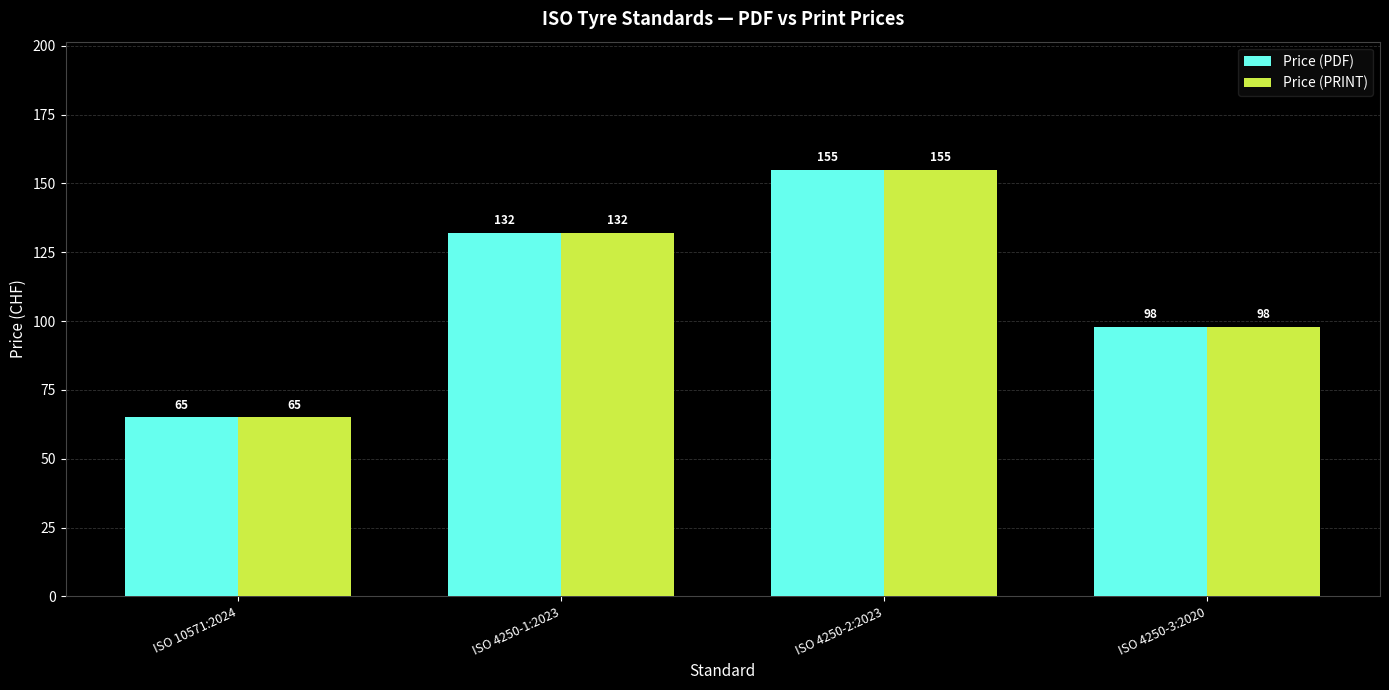

What position from the left is ISO 4250-1:2023?

2